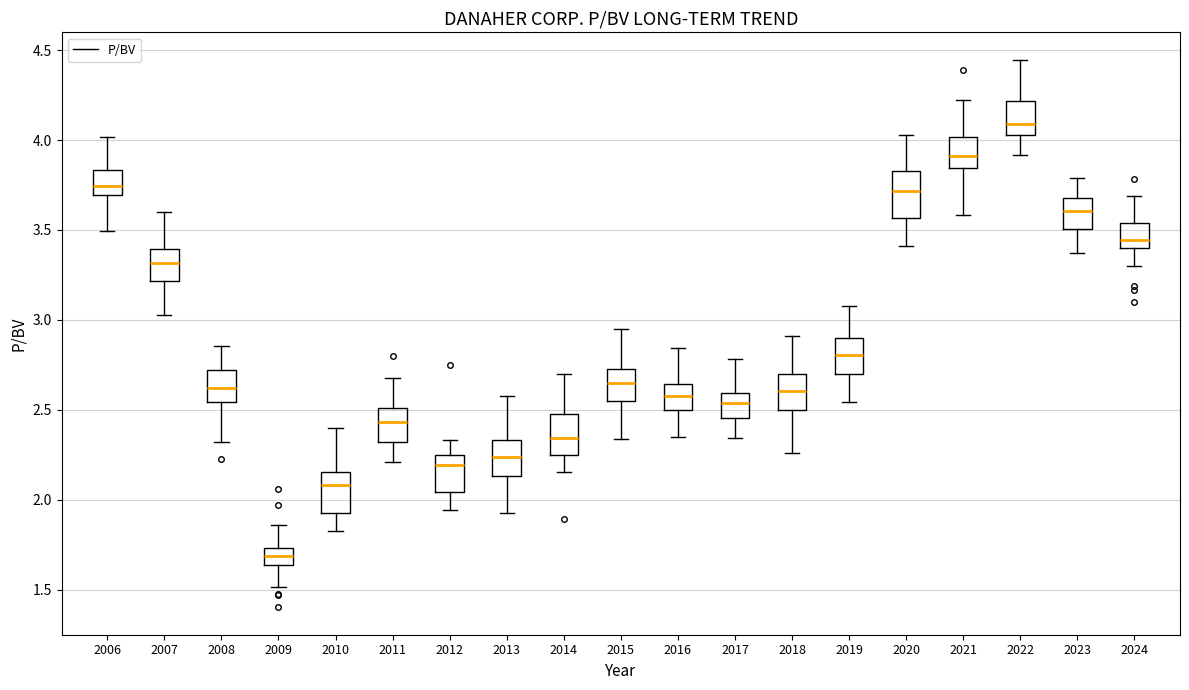

Reading left to right, read every box against the y-axis: the position of its median line, the range the box covers, and the ends of its whiskers. The values are not printed on the chart, so give them approximately, as read against the axis.

2006: median 3.75, box 3.70 to 3.85, whiskers 3.50 to 4.00
2007: median 3.30, box 3.20 to 3.40, whiskers 3.05 to 3.60
2008: median 2.60, box 2.55 to 2.70, whiskers 2.30 to 2.85
2009: median 1.70, box 1.65 to 1.75, whiskers 1.50 to 1.85
2010: median 2.10, box 1.95 to 2.15, whiskers 1.85 to 2.40
2011: median 2.45, box 2.30 to 2.50, whiskers 2.20 to 2.65
2012: median 2.20, box 2.05 to 2.25, whiskers 1.95 to 2.35
2013: median 2.25, box 2.15 to 2.35, whiskers 1.95 to 2.60
2014: median 2.35, box 2.25 to 2.50, whiskers 2.15 to 2.70
2015: median 2.65, box 2.55 to 2.75, whiskers 2.35 to 2.95
2016: median 2.60, box 2.50 to 2.65, whiskers 2.35 to 2.85
2017: median 2.55, box 2.45 to 2.60, whiskers 2.35 to 2.80
2018: median 2.60, box 2.50 to 2.70, whiskers 2.25 to 2.90
2019: median 2.80, box 2.70 to 2.90, whiskers 2.55 to 3.05
2020: median 3.70, box 3.55 to 3.85, whiskers 3.40 to 4.05
2021: median 3.90, box 3.85 to 4.00, whiskers 3.60 to 4.20
2022: median 4.10, box 4.05 to 4.20, whiskers 3.90 to 4.45
2023: median 3.60, box 3.50 to 3.70, whiskers 3.35 to 3.80
2024: median 3.45, box 3.40 to 3.55, whiskers 3.30 to 3.70